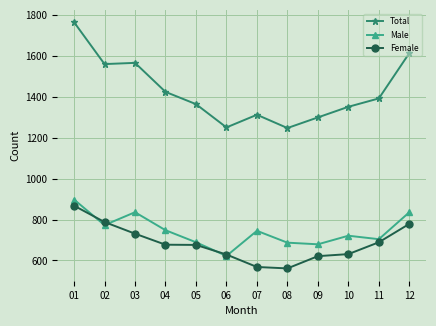

What is the sum of all Female values?

8218